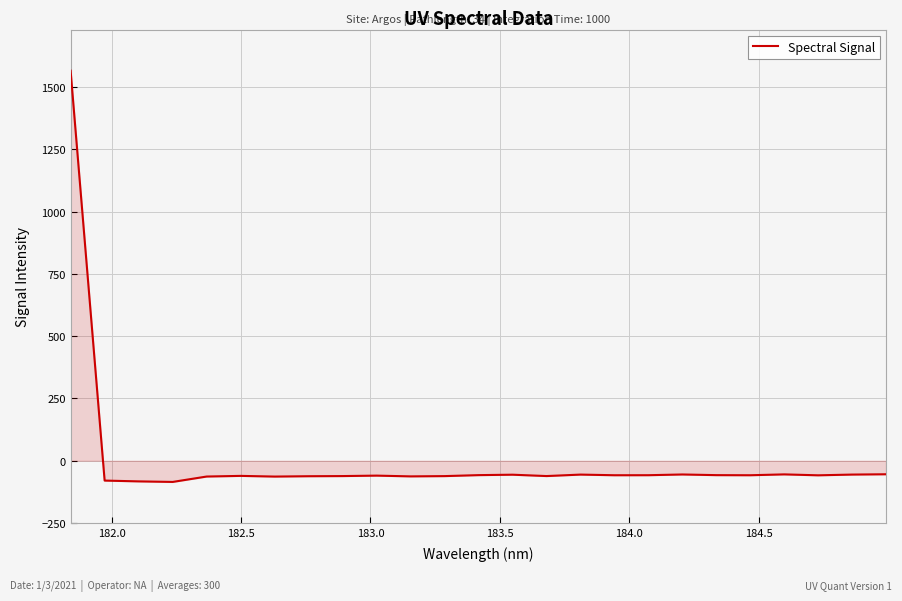

What is the minimum value shown in the chart?

-85.0